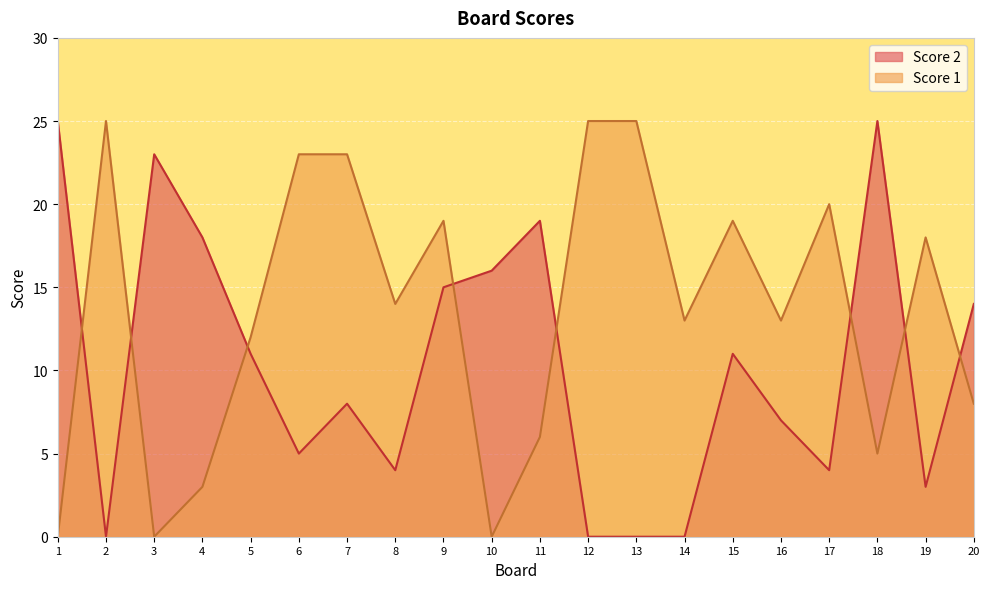

True or false: Score 2 has a value of 19 at 11.

True